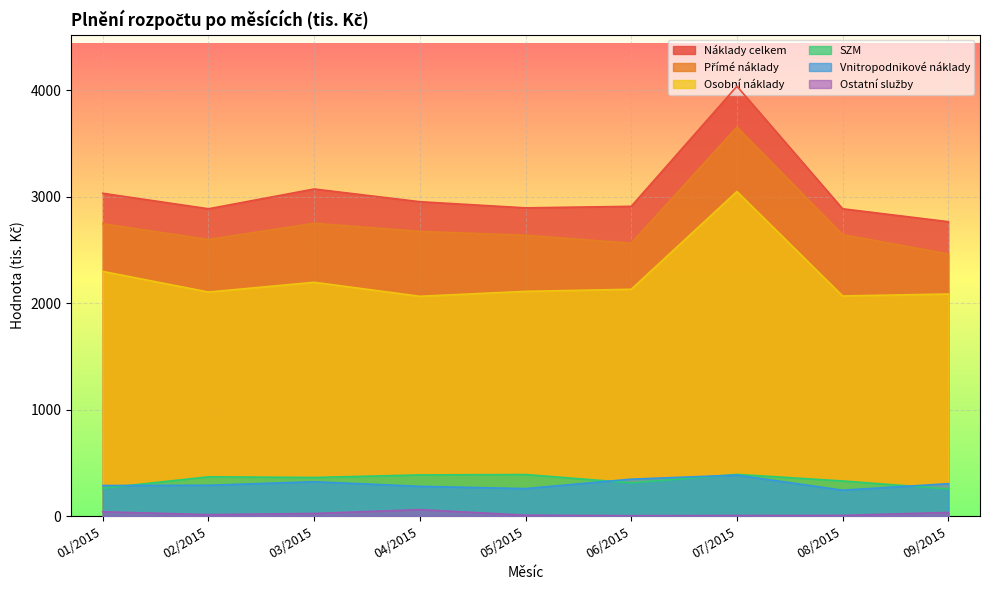

At which label is Přímé náklady closest to 3056?

03/2015